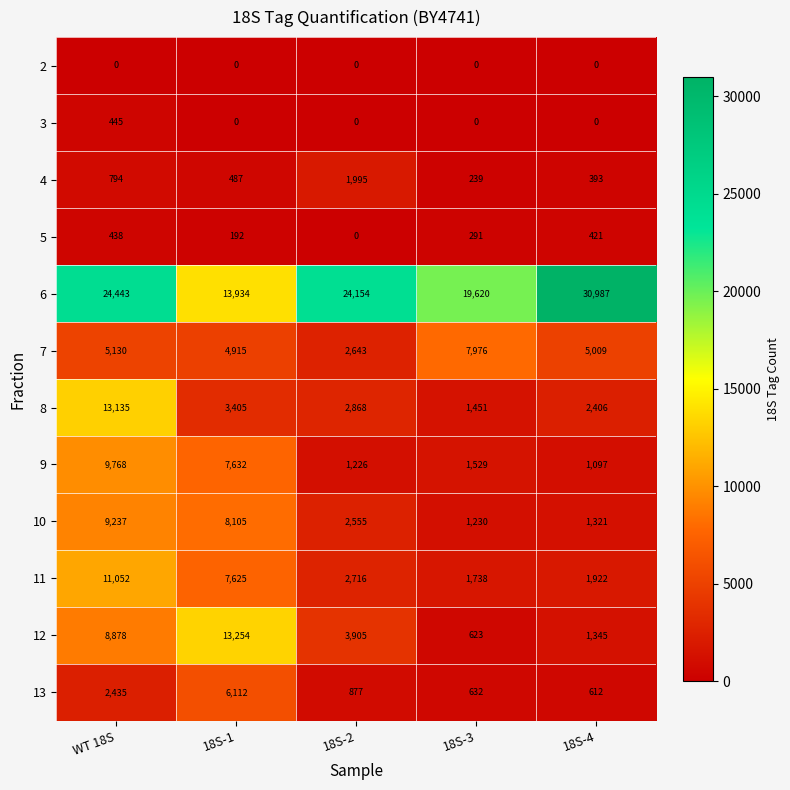

What is the minimum value for 13?

612